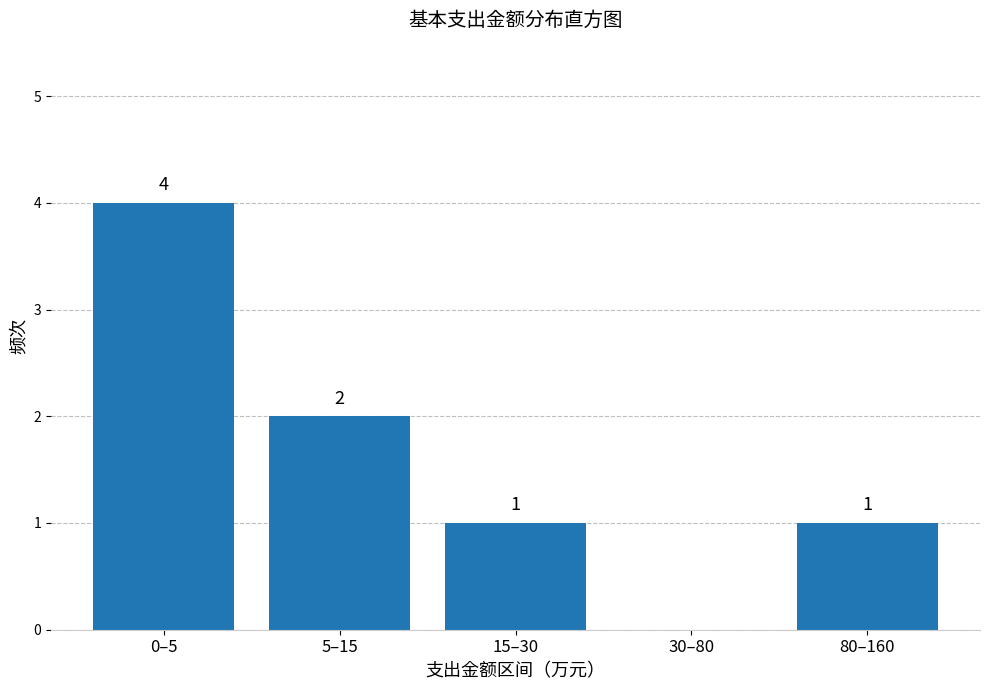

Reading left to right, what are all the values shown in this chart?

0–5=4	5–15=2	15–30=1	30–80=0	80–160=1